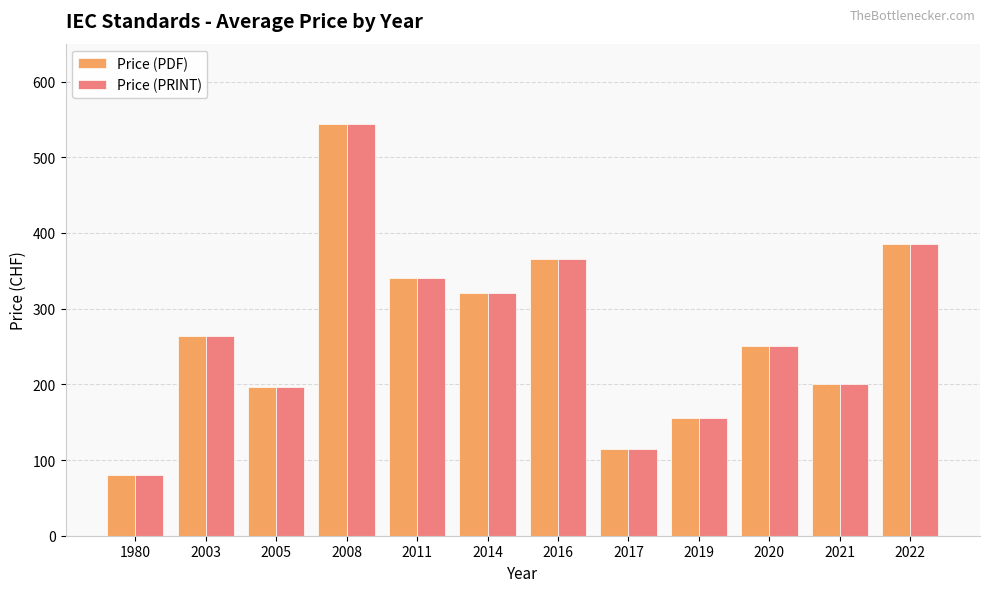

The value of Price (PDF) at 2020 is 250. True or false?

True